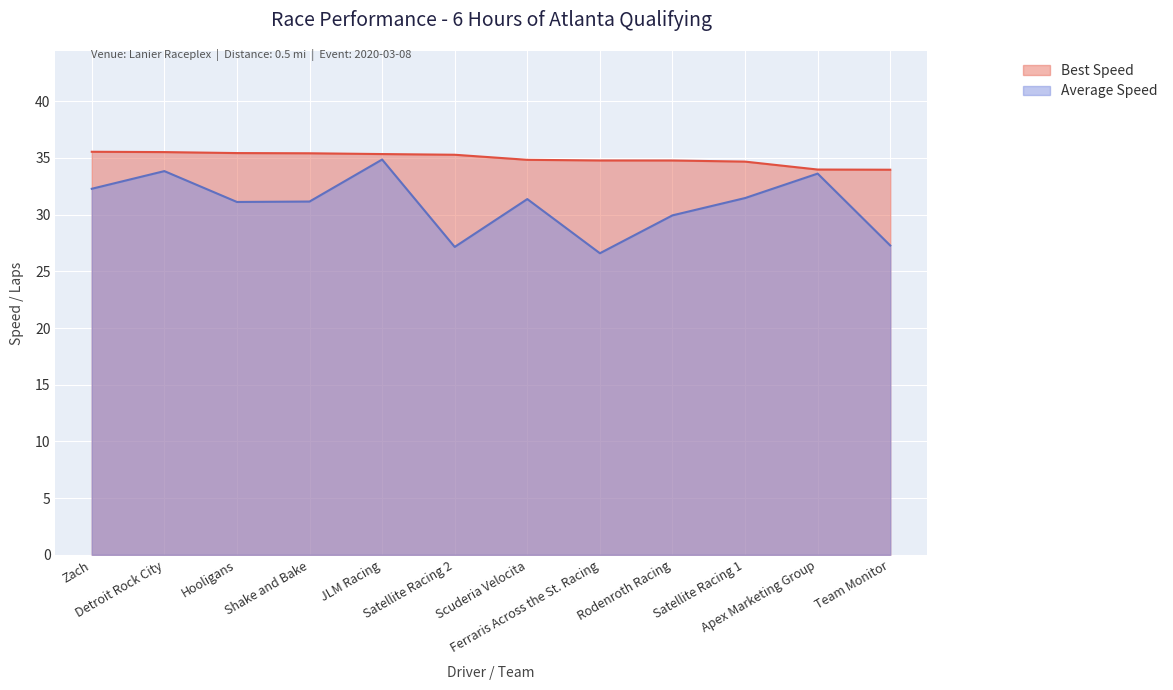

How many lines are shown in the chart?

2